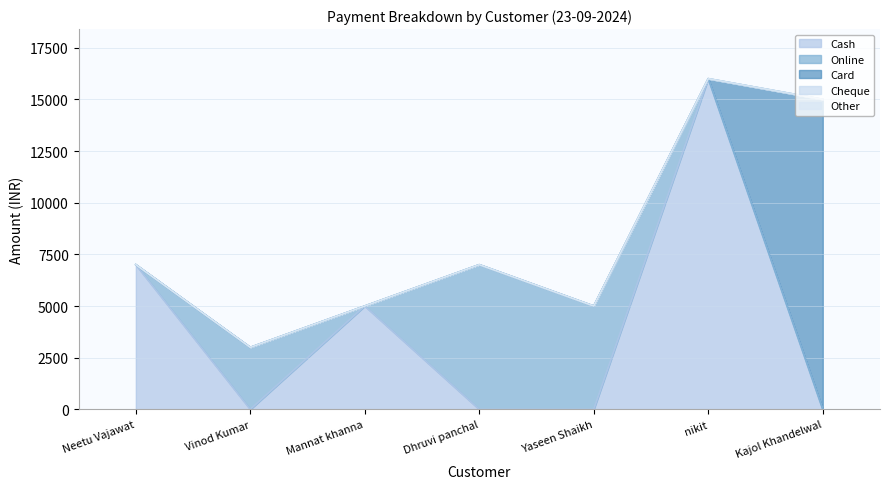

What position from the left is Neetu Vajawat?

1